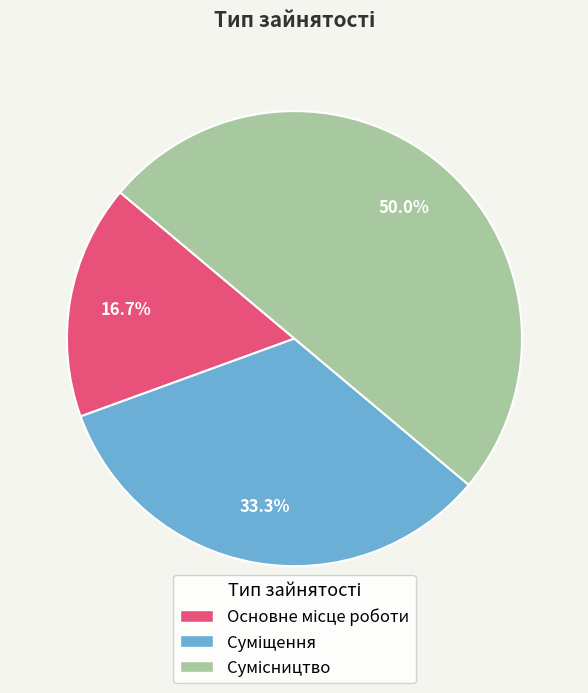

To the nearest percent, what is the difference between the Основне місце роботи and Сумісництво slice percentages?

33%